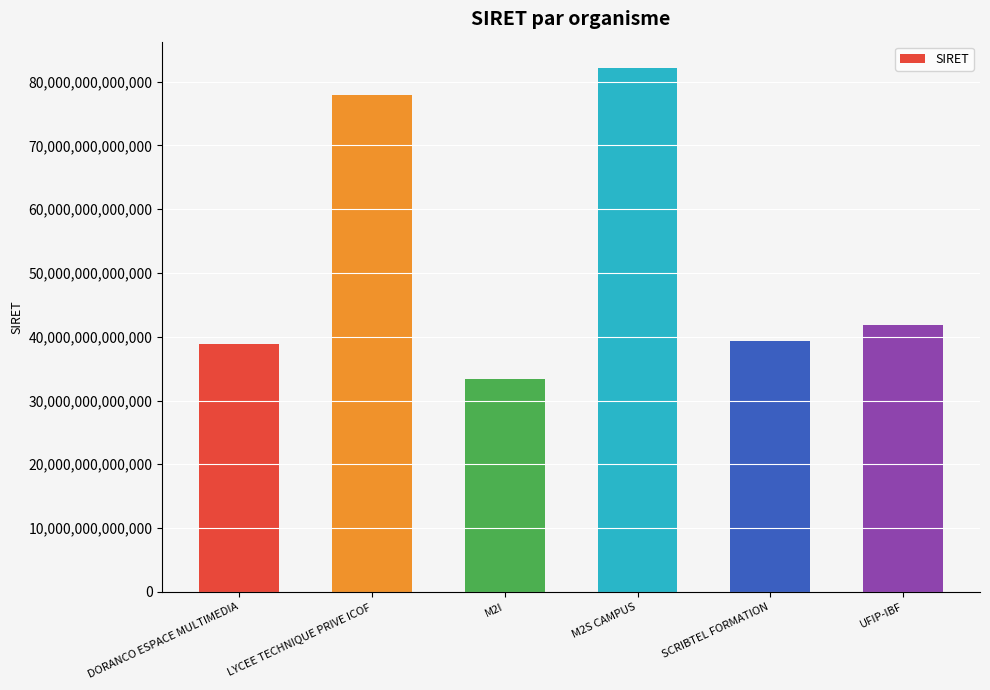

Is it true that the value at UFIP-IBF is 41787833700043?

True